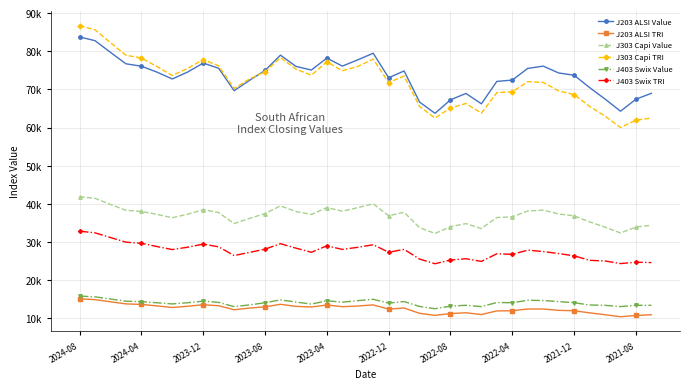

What is the difference between the maximum and minimum values in the J303 Capi Value series?

9645.8